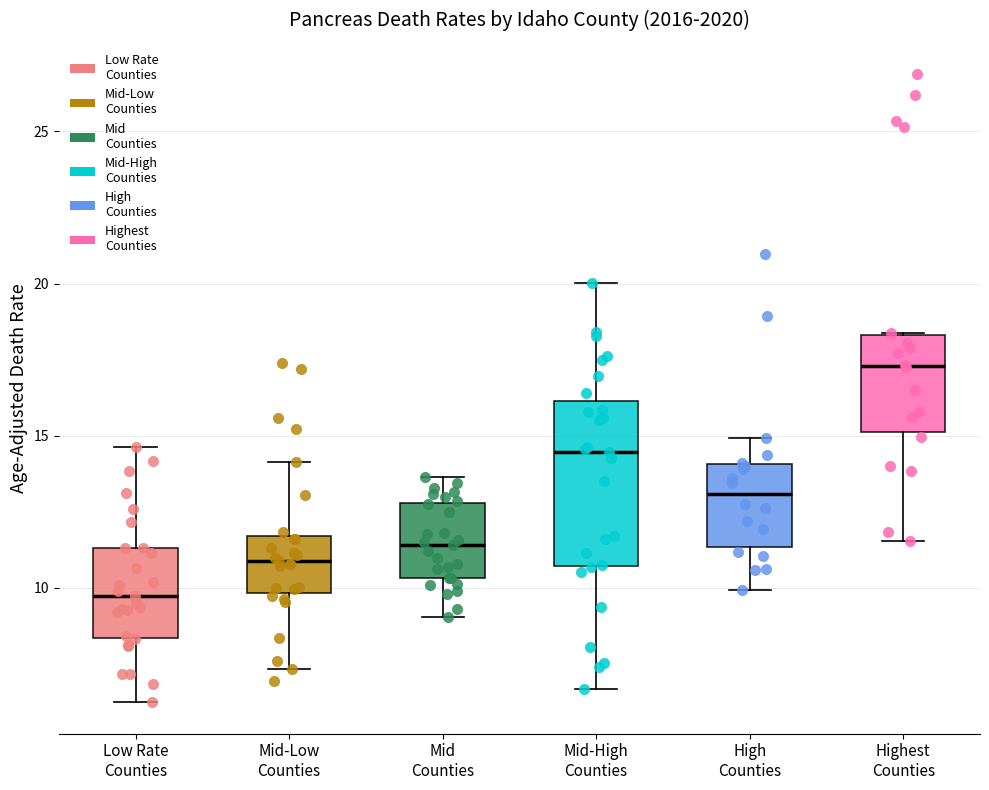

Reading left to right, transcribe this box plot: for each box, give where its median line is, the range the box spans, and where its two whiskers end, as read against the y-axis. The values are not printed on the chart, so give them approximately, as read against the axis.

Low Rate Counties: median 9.5, box 8.5 to 11.5, whiskers 6.0 to 14.5
Mid-Low Counties: median 11.0, box 10.0 to 11.5, whiskers 7.5 to 14.0
Mid Counties: median 11.5, box 10.5 to 13.0, whiskers 9.0 to 13.5
Mid-High Counties: median 14.5, box 10.5 to 16.0, whiskers 6.5 to 20.0
High Counties: median 13.0, box 11.5 to 14.0, whiskers 10.0 to 15.0
Highest Counties: median 17.5, box 15.0 to 18.5, whiskers 11.5 to 18.5